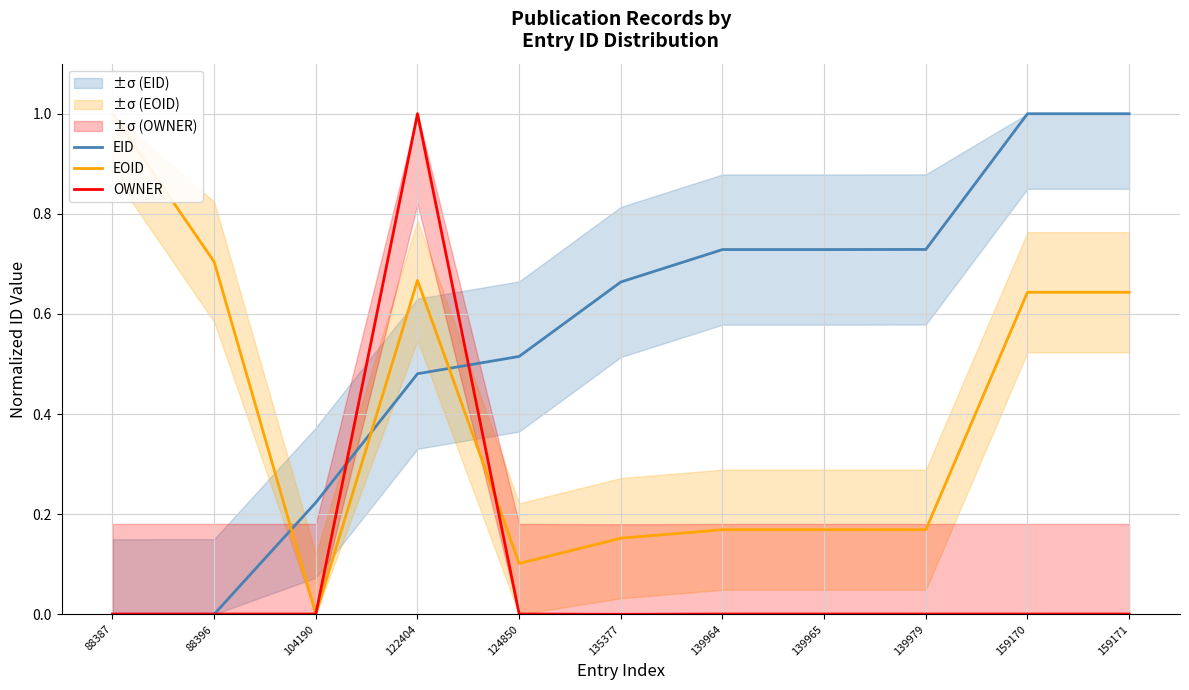

What is the value of the EOID point at the 9th from the left?

0.2